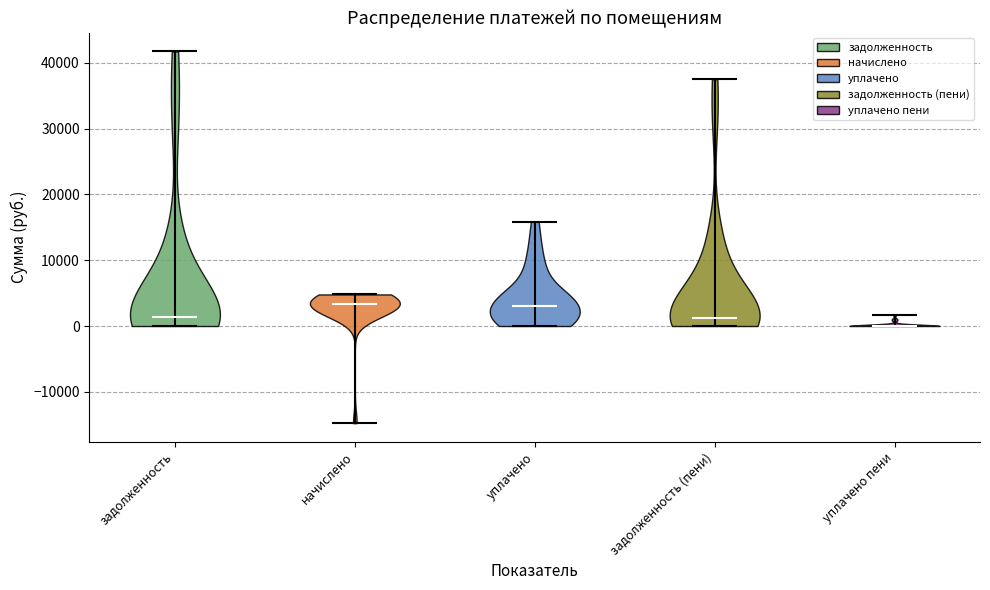

Reading left to right, read every violin against the y-axis: where its median line is, and the lowest and highest points it reaches. The values are not printed on the chart, so give them approximately, as read against the axis.

задолженность: median line 1000, lowest point 0, highest point 42000
начислено: median line 3000, lowest point -15000, highest point 5000
уплачено: median line 3000, lowest point 0, highest point 16000
задолженность (пени): median line 1000, lowest point 0, highest point 38000
уплачено пени: median line 0, lowest point 0, highest point 2000